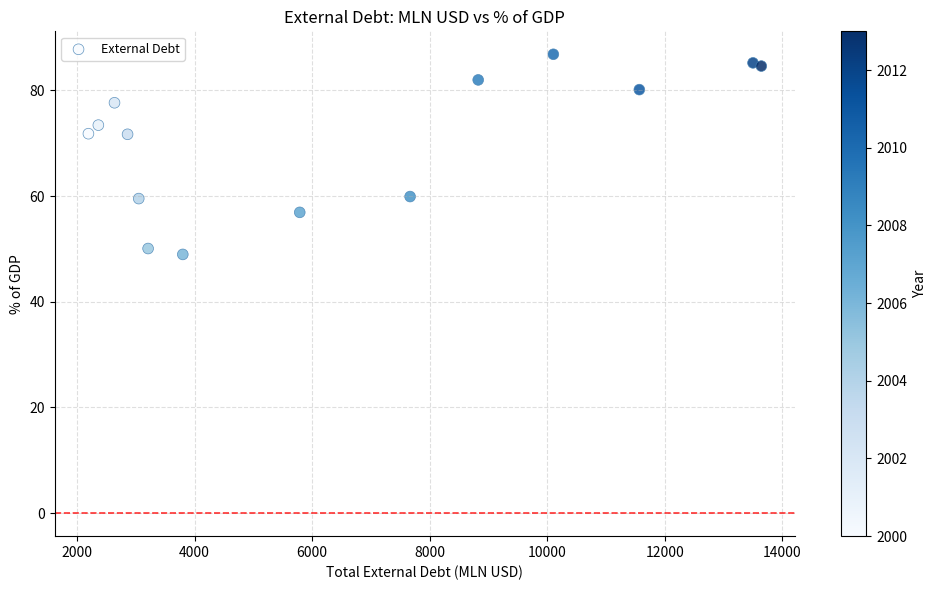

What is the range of X values (max minus min)?

11448.0